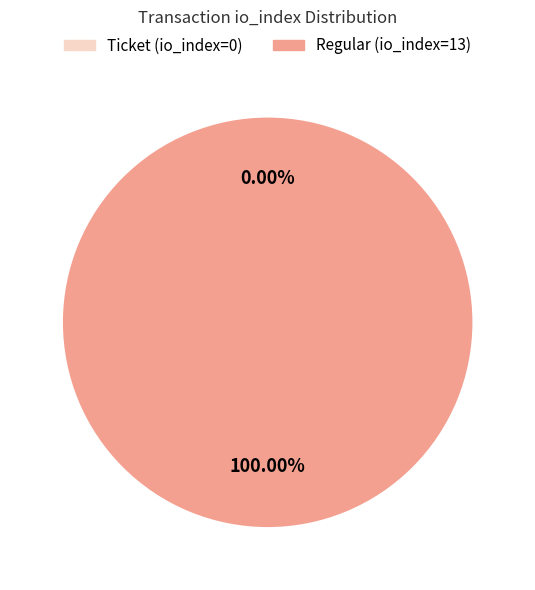

How many slices are in this pie chart?

2